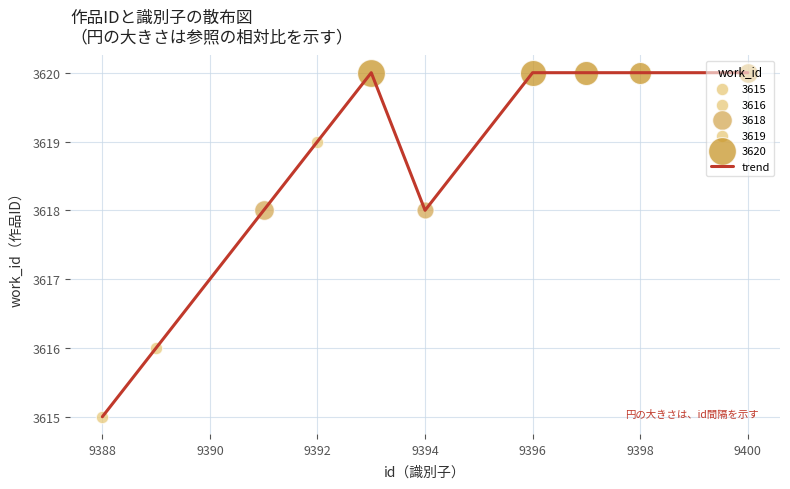

What is the smallest value displayed?

3615